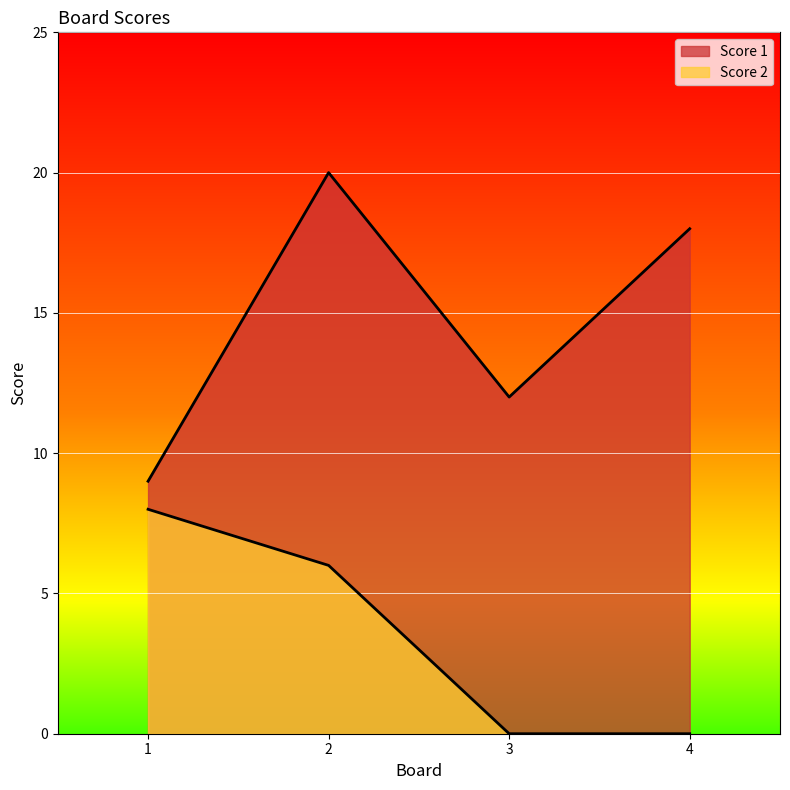

True or false: Score 2 and Score 1 cross at least once.

False